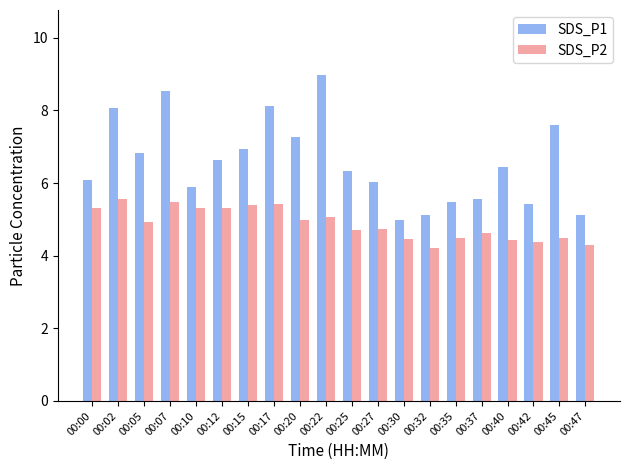

The value of SDS_P1 at 00:17 is 8.1. True or false?

True